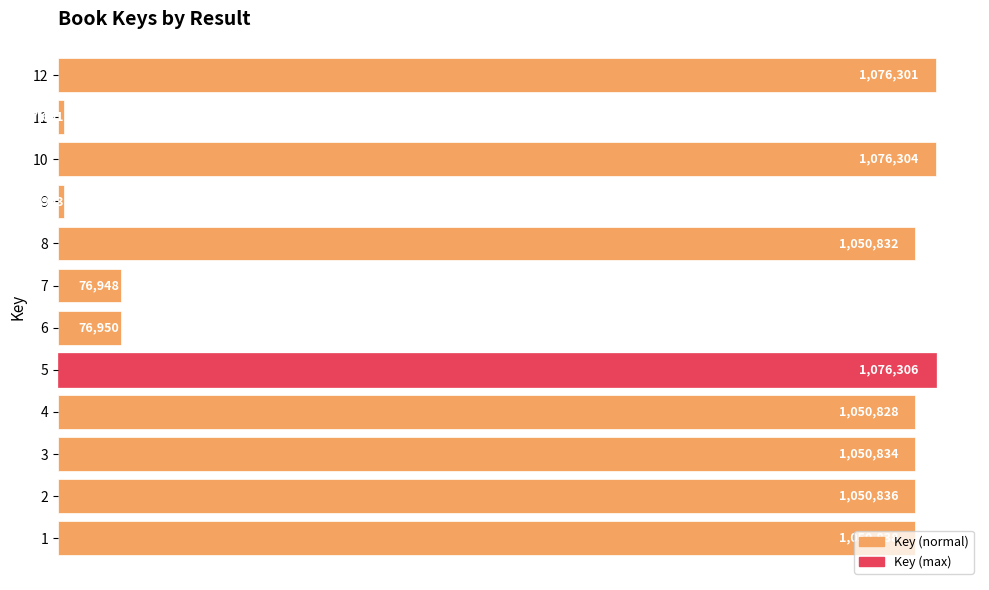

List the labels in order of value, largest first.

5, 10, 12, 1, 2, 3, 8, 4, 6, 7, 9, 11